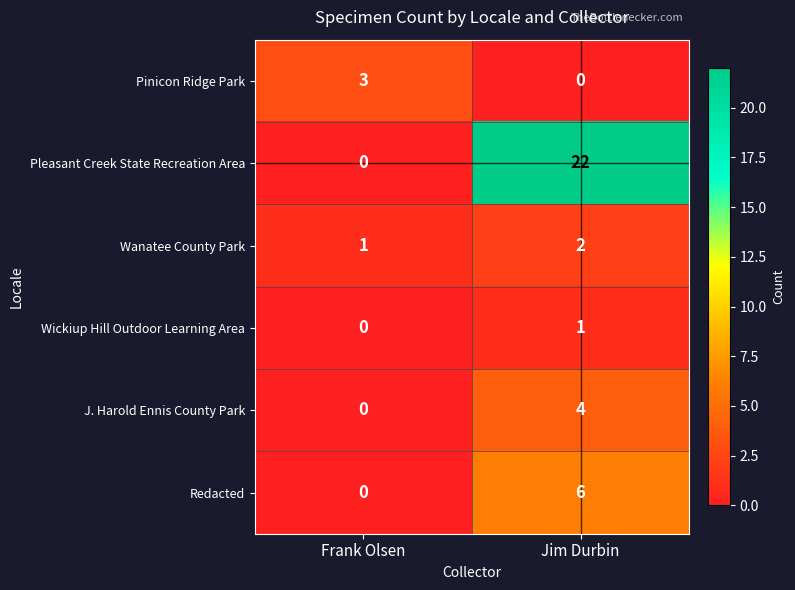

What value does the Pleasant Creek State Recreation Area series have at Jim Durbin, to the nearest 5?

20